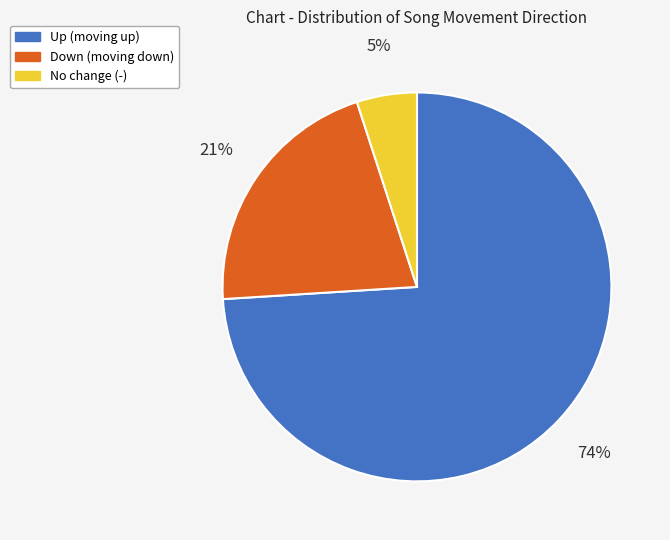

Is there a majority slice in this chart?

Yes